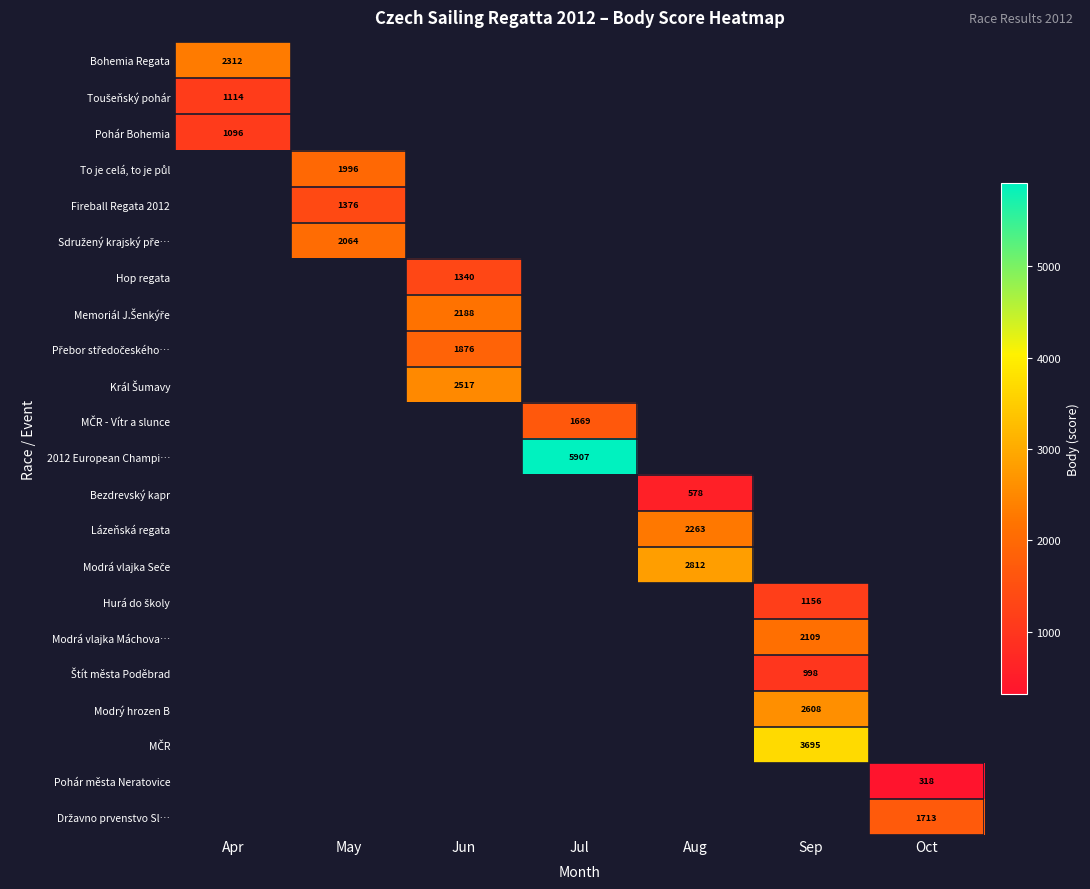

The Pohár Bohemia series shows 1746 at Apr. True or false?

False